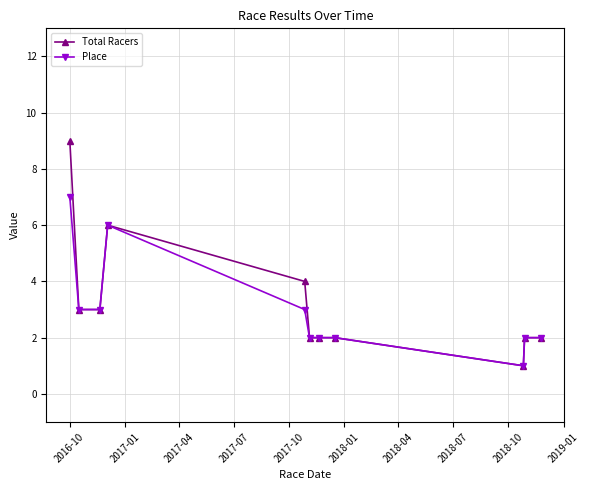

Which series has the widest spread of values?

Total Racers